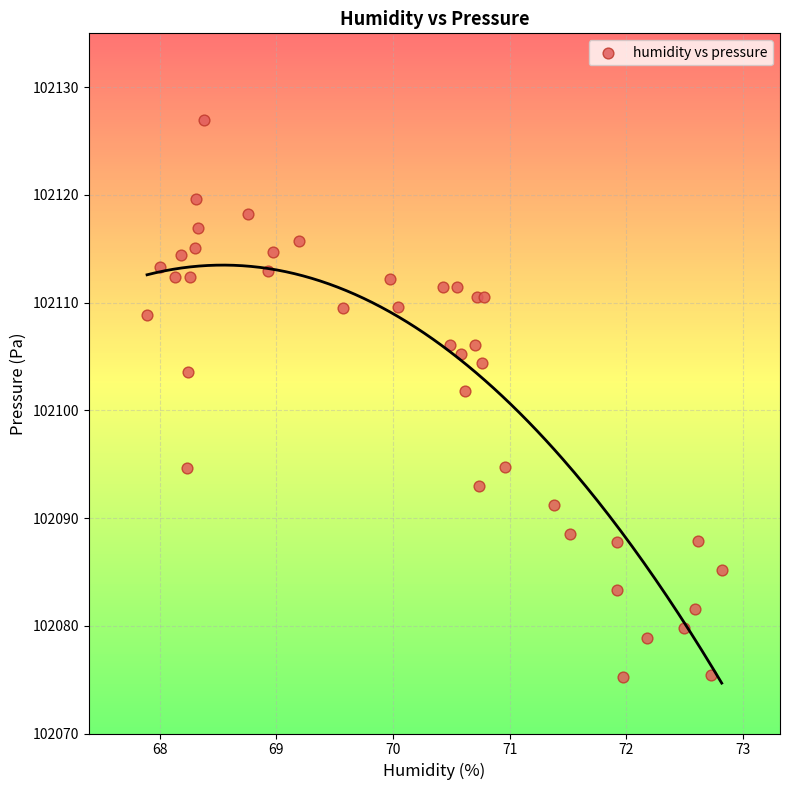

What is the range of Y values (max minus min)?

51.7